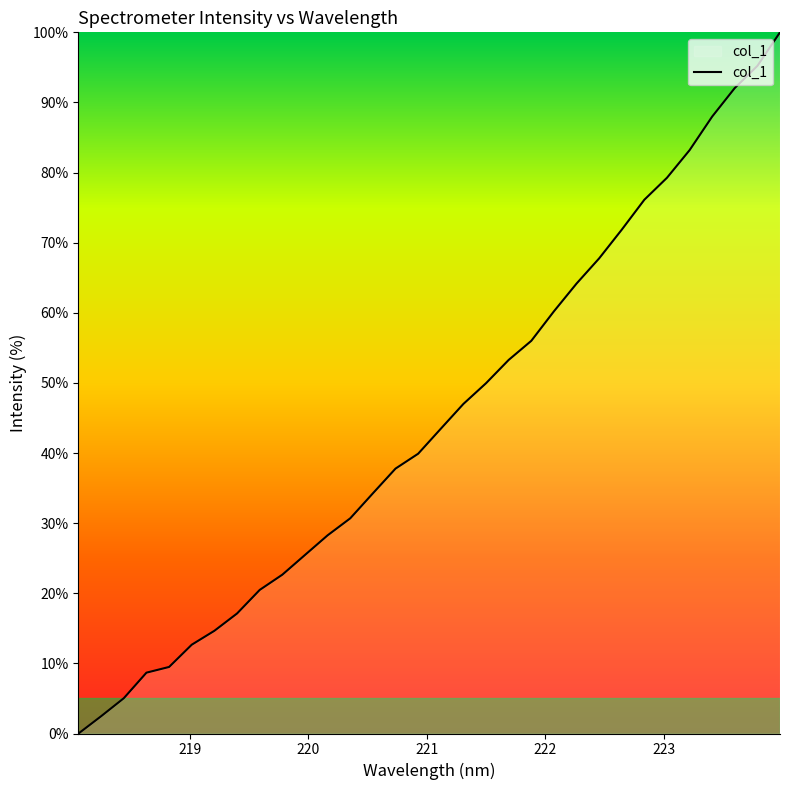

What is the greatest value displayed?

100.0